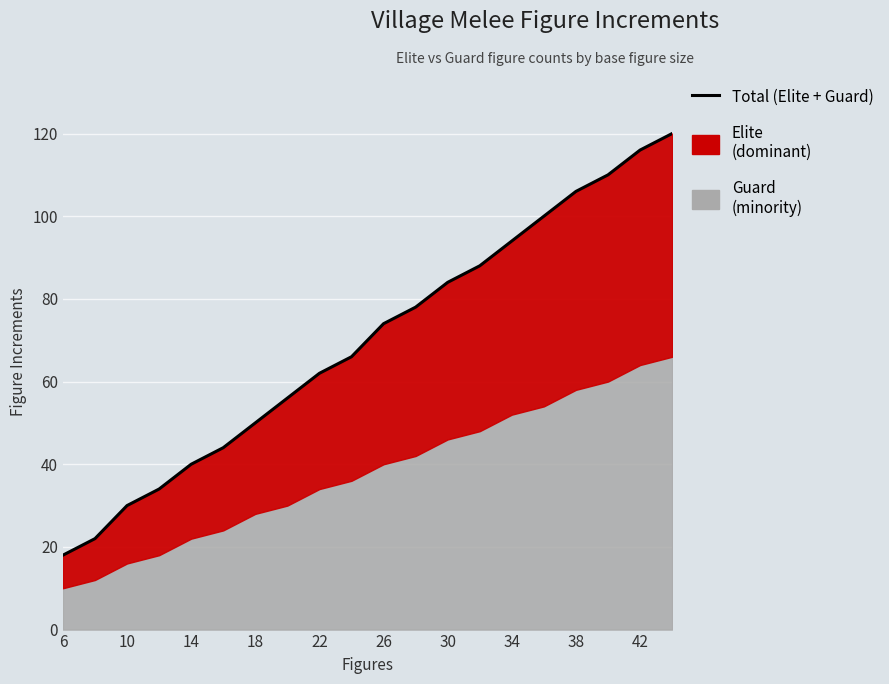

What is the greatest value displayed?

120